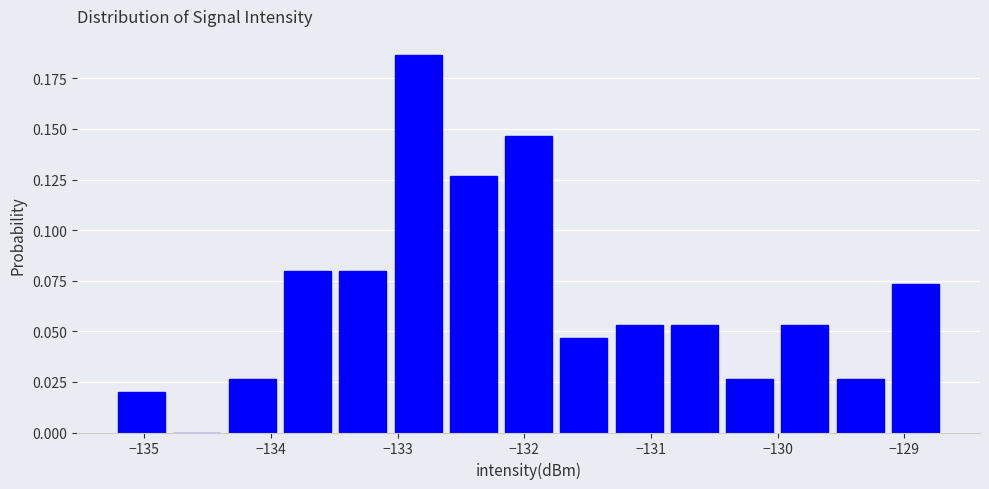

Reading left to right, list every bar in this chart as the range it spans on the x-axis followed by its height. Neither the bar edges nor the heights are printed on the chart, so give them approximately, as read against the axes.

-135.2 to -134.8: 0.020
-134.8 to -134.4: 0
-134.4 to -133.9: 0.025
-133.9 to -133.5: 0.080
-133.5 to -133.1: 0.080
-133.1 to -132.6: 0.185
-132.6 to -132.2: 0.125
-132.2 to -131.7: 0.145
-131.7 to -131.3: 0.045
-131.3 to -130.9: 0.055
-130.9 to -130.4: 0.055
-130.4 to -130.0: 0.025
-130.0 to -129.6: 0.055
-129.6 to -129.1: 0.025
-129.1 to -128.7: 0.075